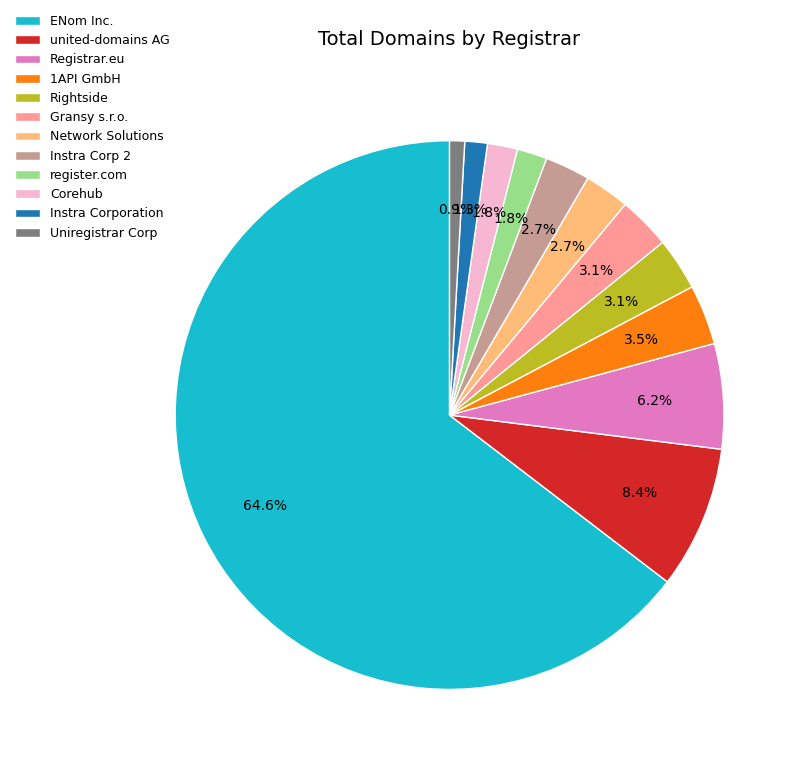

Is the sum of Registrar.eu and Instra Corporation greater than half?

No